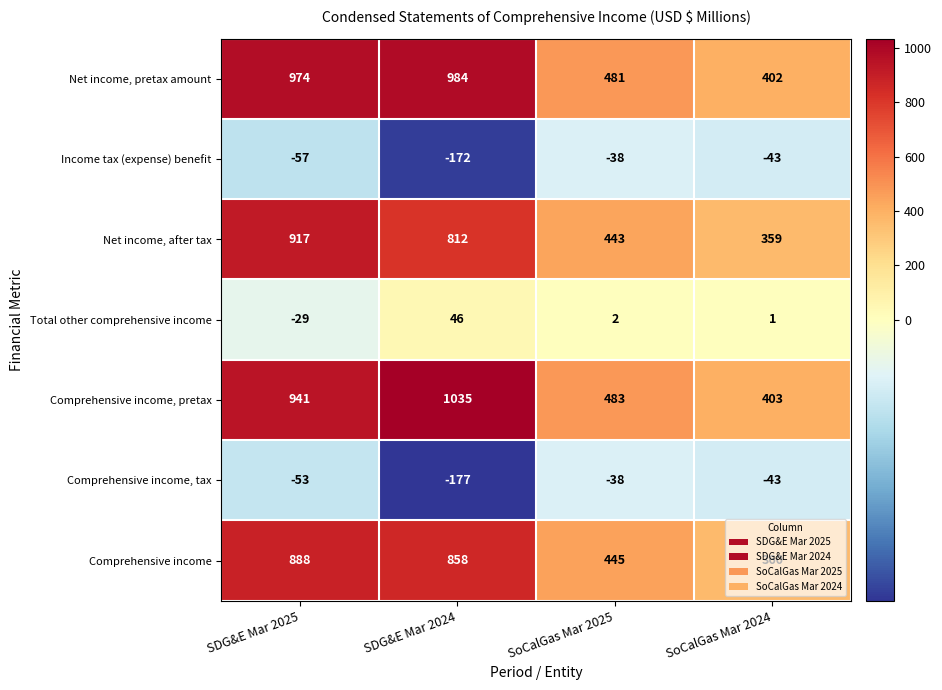

What is the total value across all series at SoCalGas Mar 2024?

1439